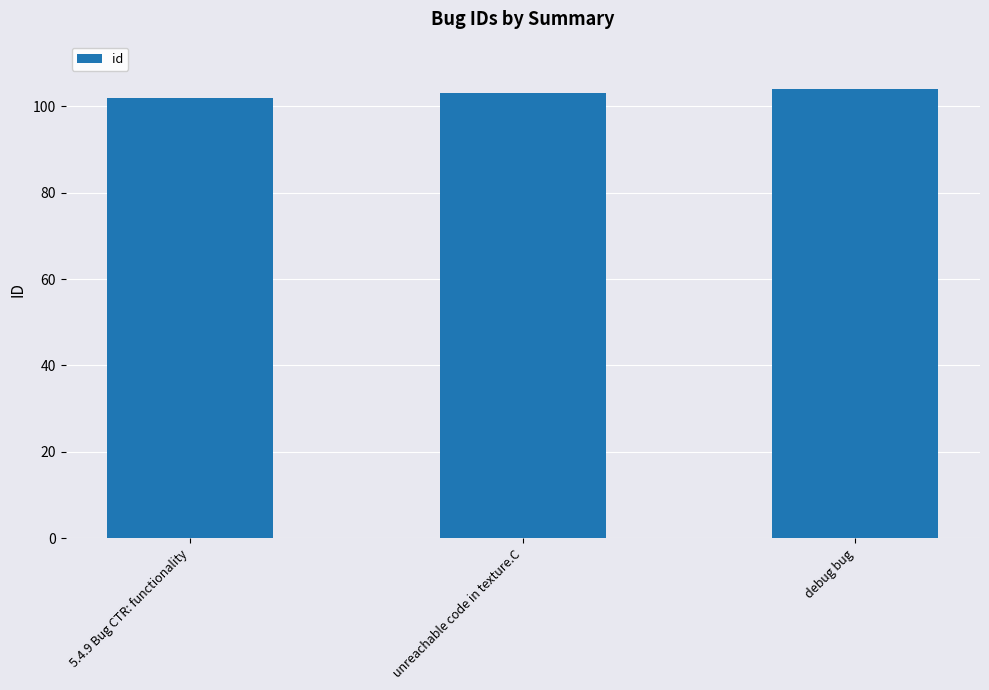

Rank the categories by value from highest to lowest.

debug bug, unreachable code in texture.C, 5.4.9 Bug CTR: functionality